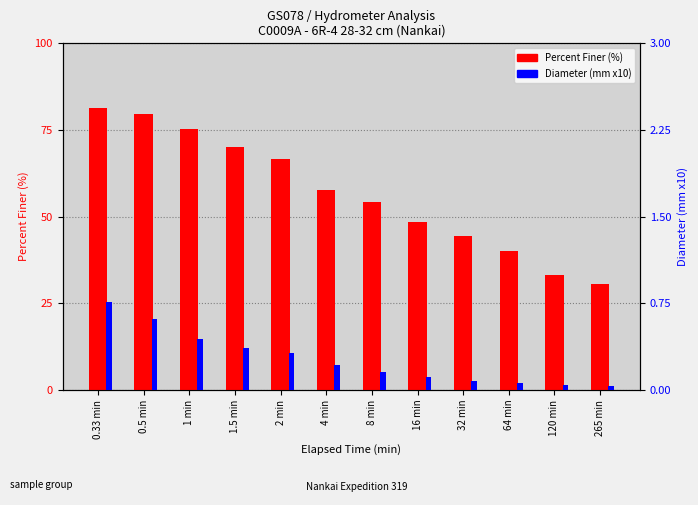

What is the total value across all series at 0.33 min?

82.2